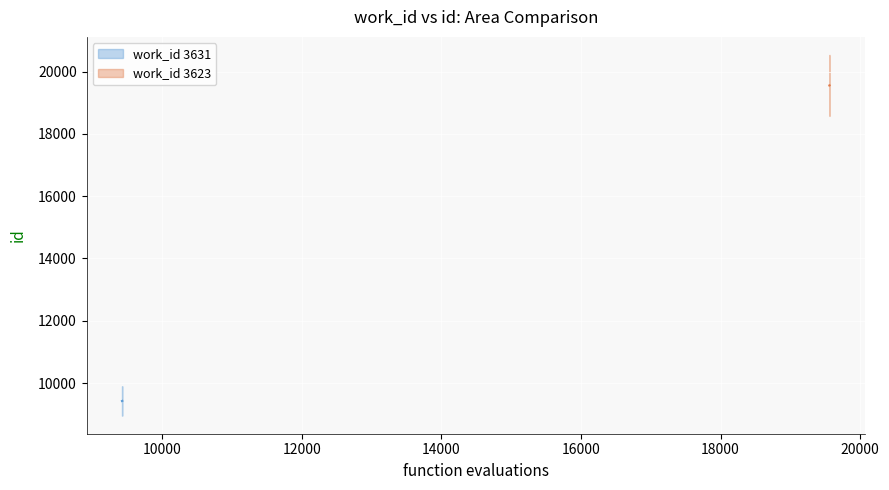

Where is the data nearest to the value 9423?

9423